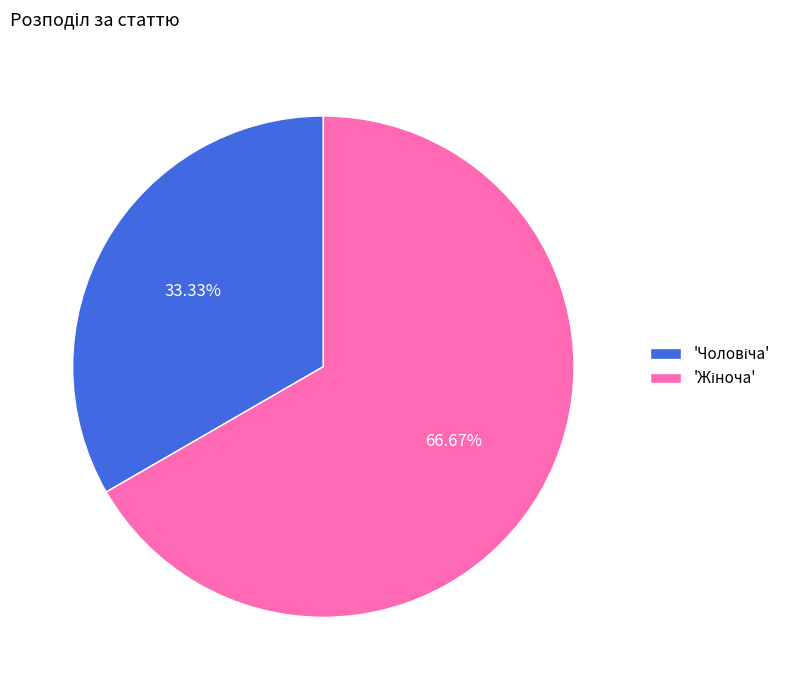

Does any single category account for the majority?

Yes